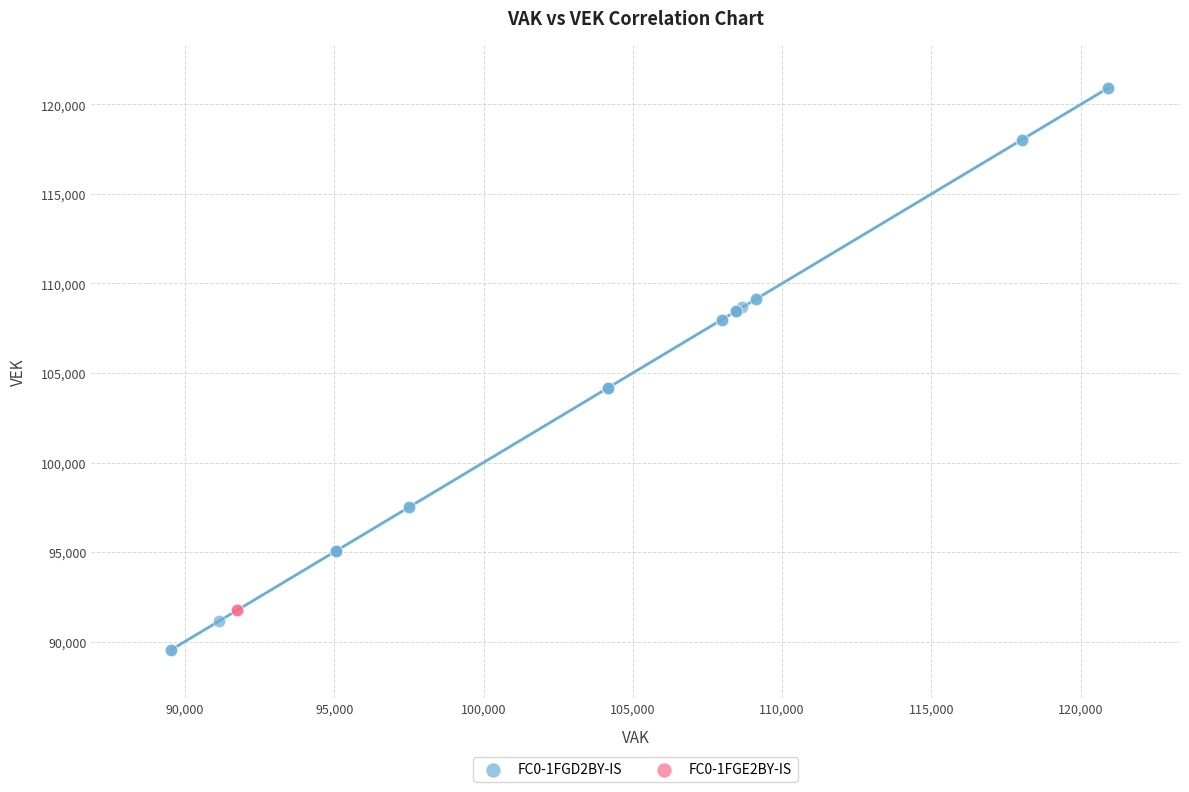

What are all the series names shown in the legend?

FC0-1FGD2BY-IS, FC0-1FGE2BY-IS